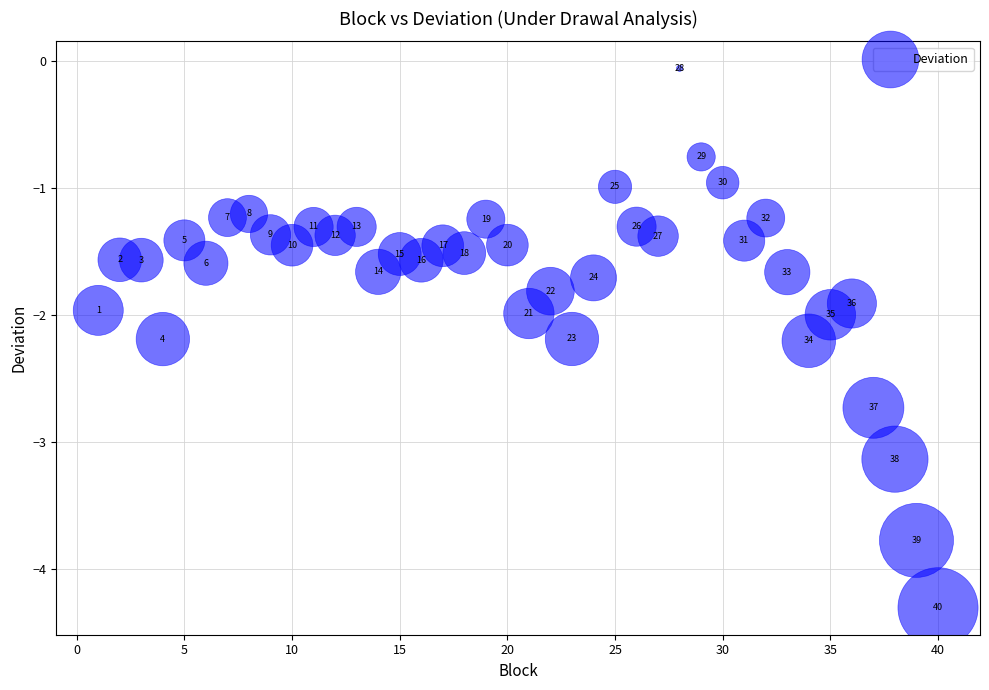

What Y value in the scatter plot is closest to -2?

-2.0